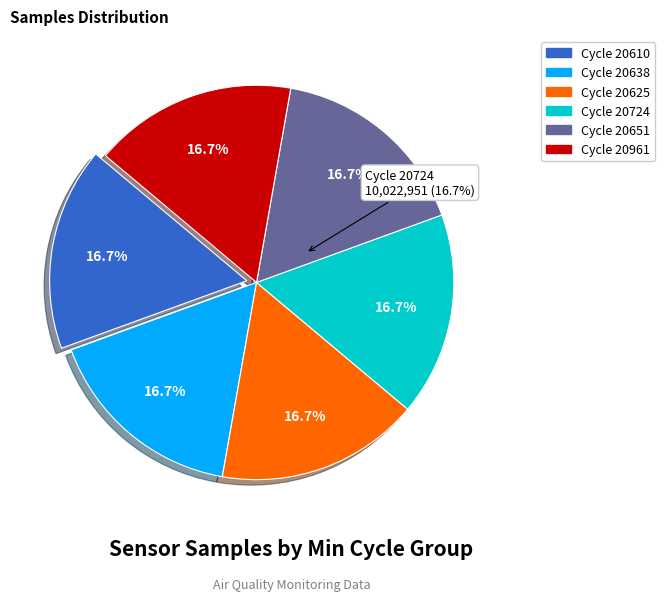

Is there a majority slice in this chart?

No